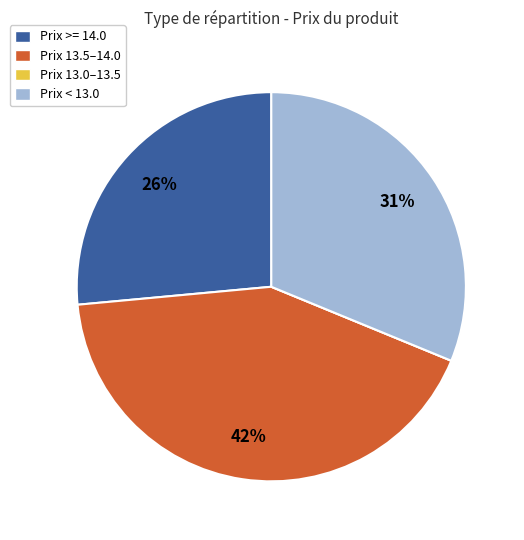

Is the sum of Prix >= 14.0 and Prix < 13.0 greater than half?

Yes